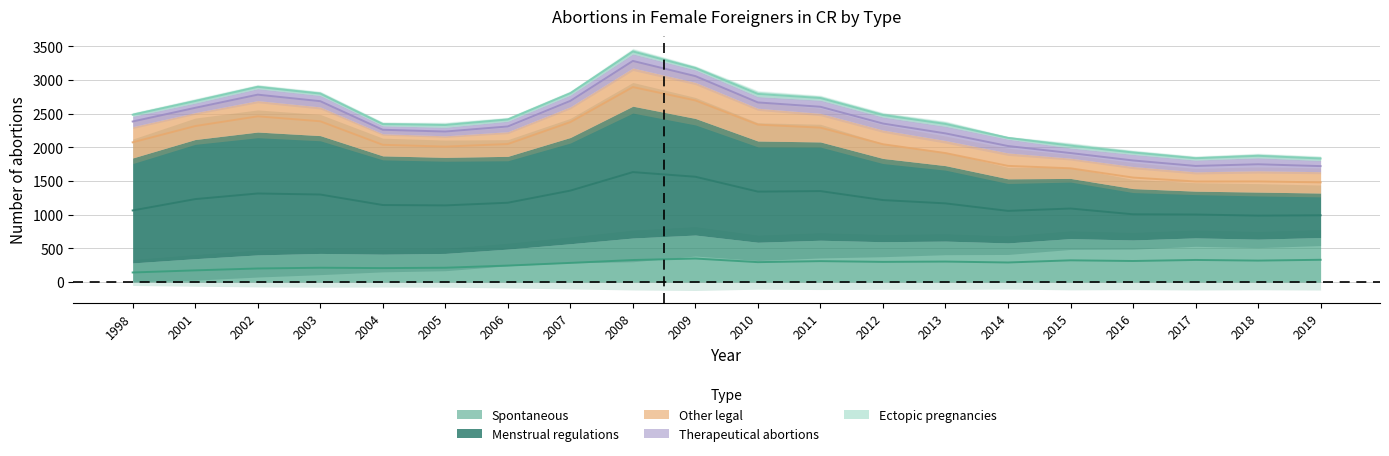

True or false: Menstrual regulations and Spontaneous cross at least once.

False